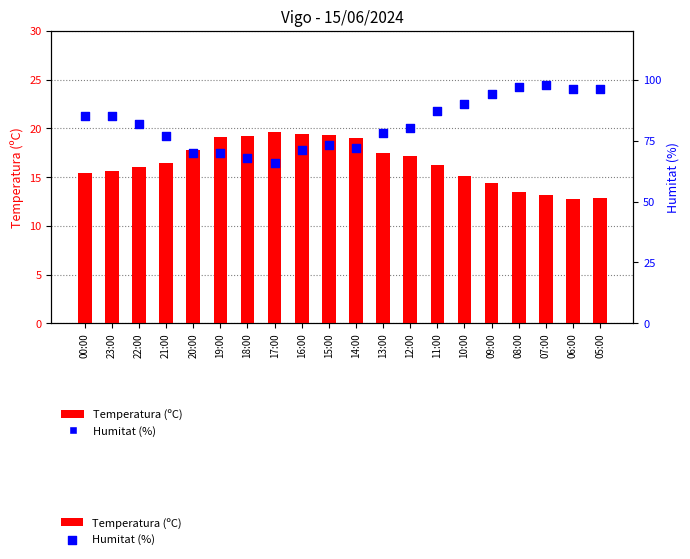

At how many categories does at least one series exceed 26?

20